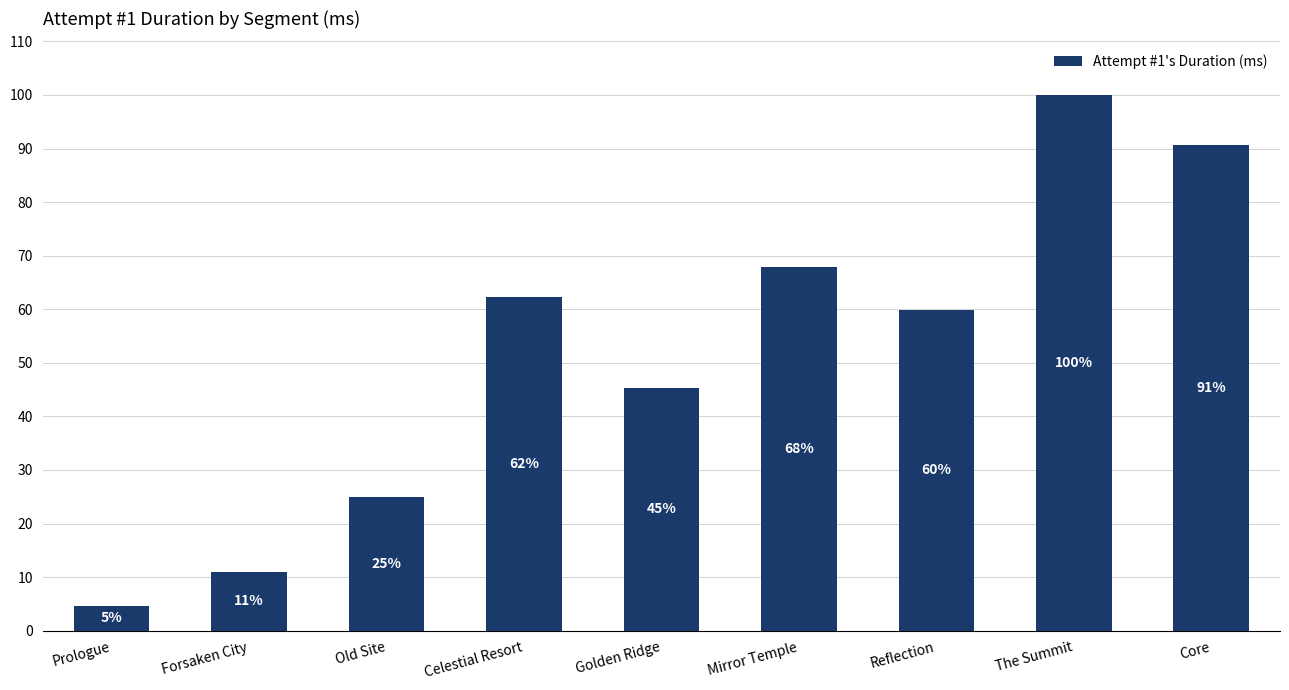

What is the value of the 5th bar from the left?

45.2